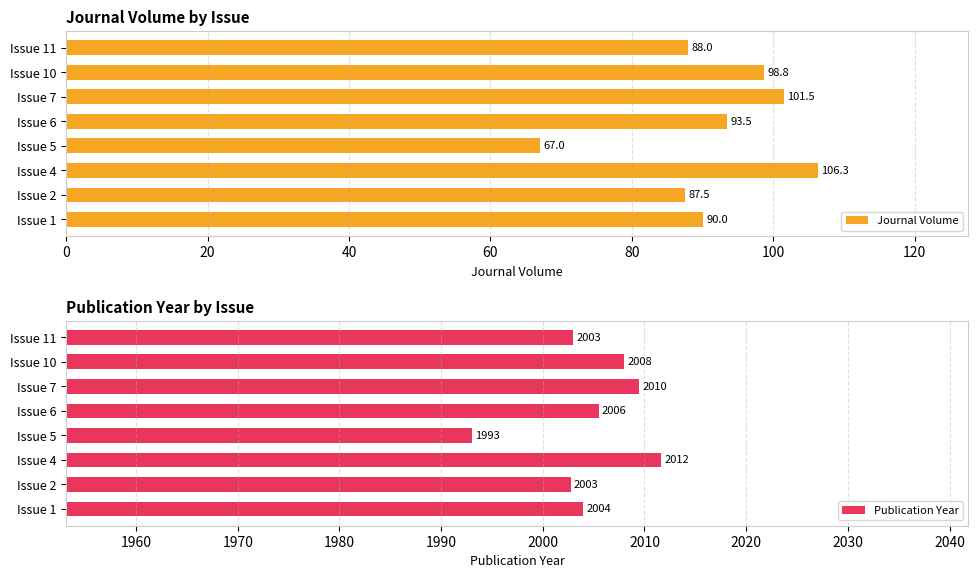

What is the minimum value shown in the chart?

67.0